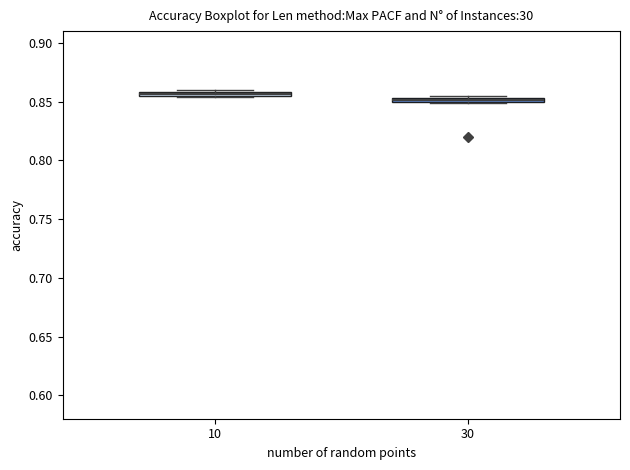

Where is the lower edge of the box at x = 10 on the y-axis? The values are not printed on the chart, so give them approximately, as read against the axis.

0.855